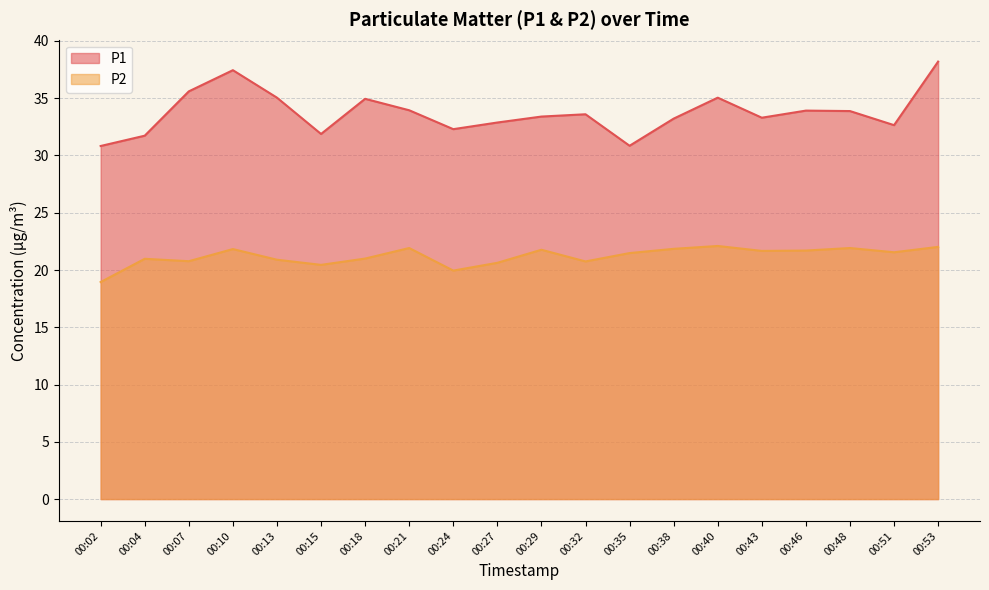

What is the difference between the P2 values at 00:27 and 00:46?

1.1